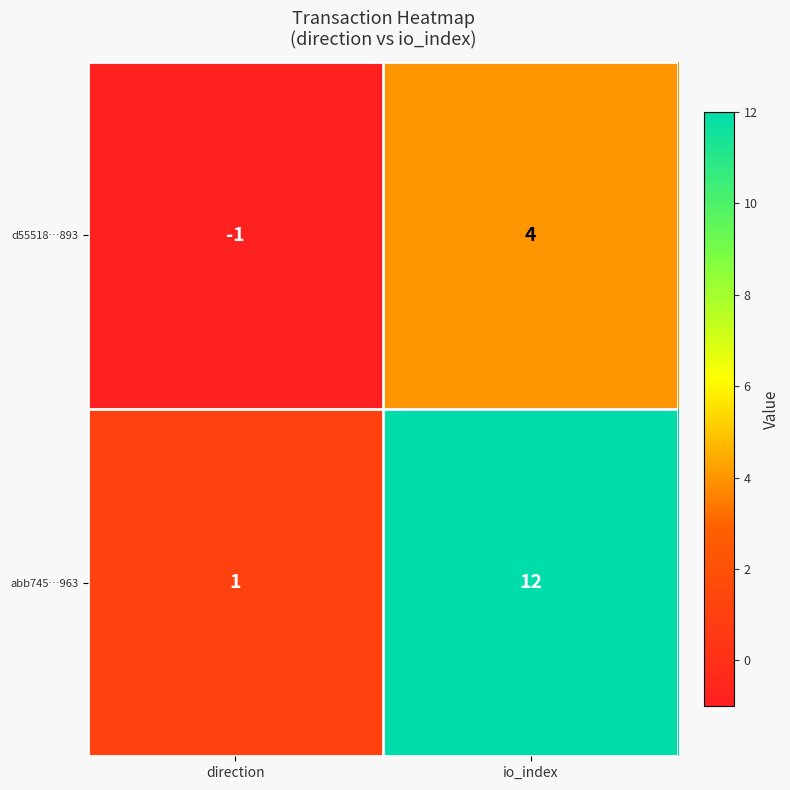

Where is d55518…893 nearest to the value 1?

direction